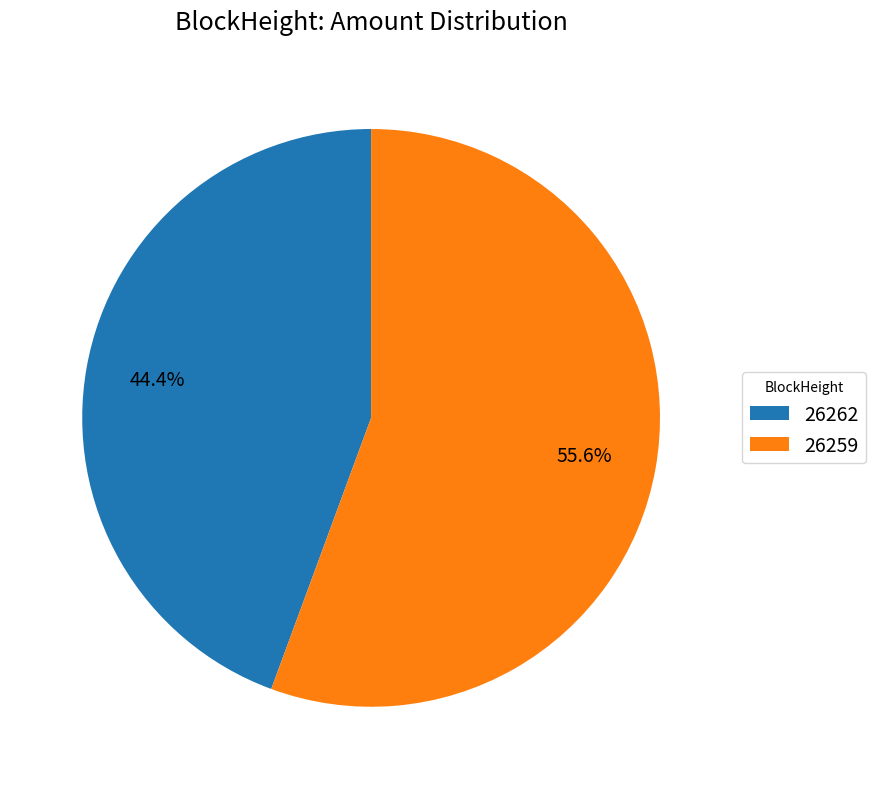

What is the smallest slice in the pie chart?

26262